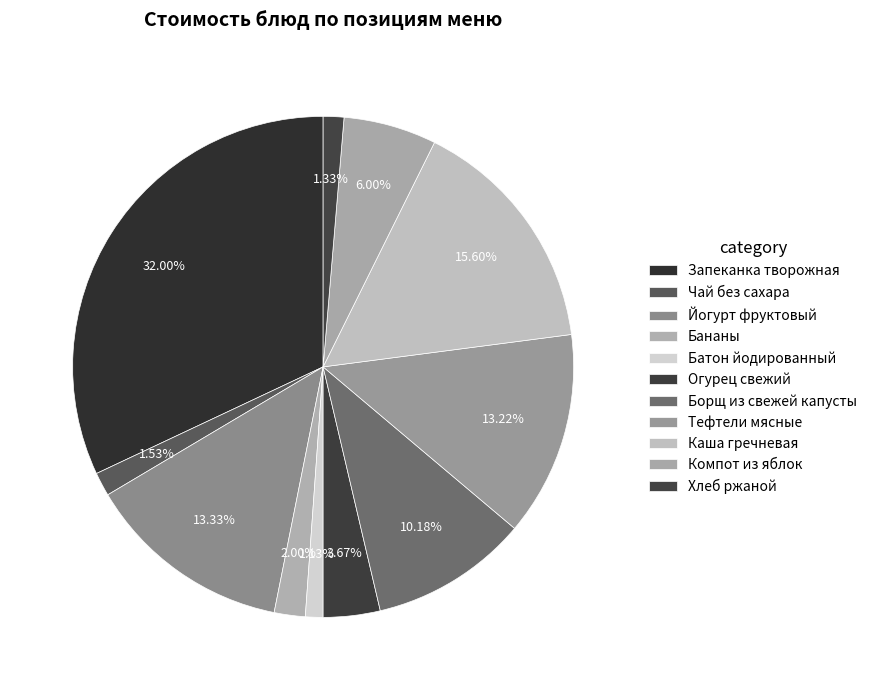

How many segments does this pie chart have?

11